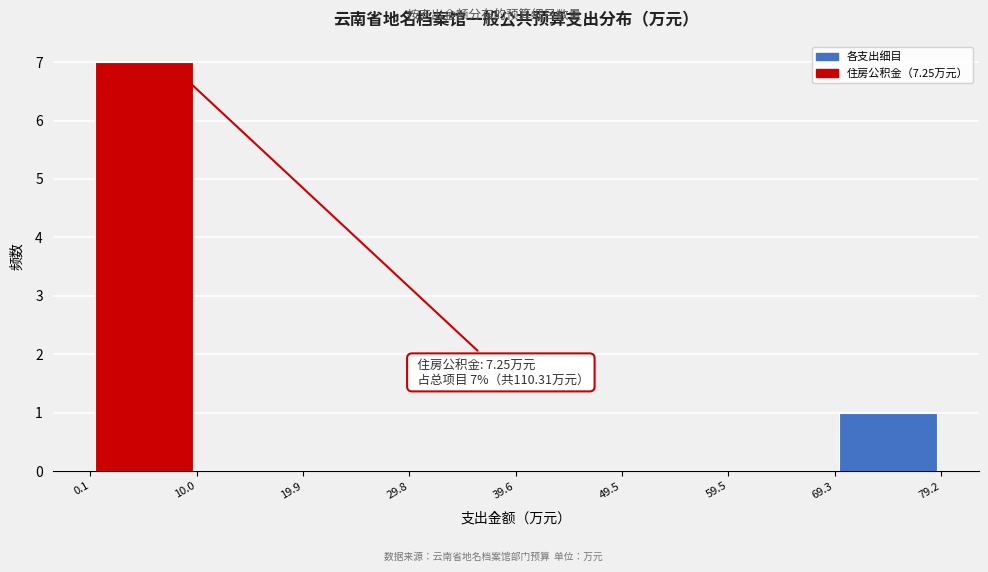

Over which range of the x-axis is the bar tallest?

0.1 to 10.0